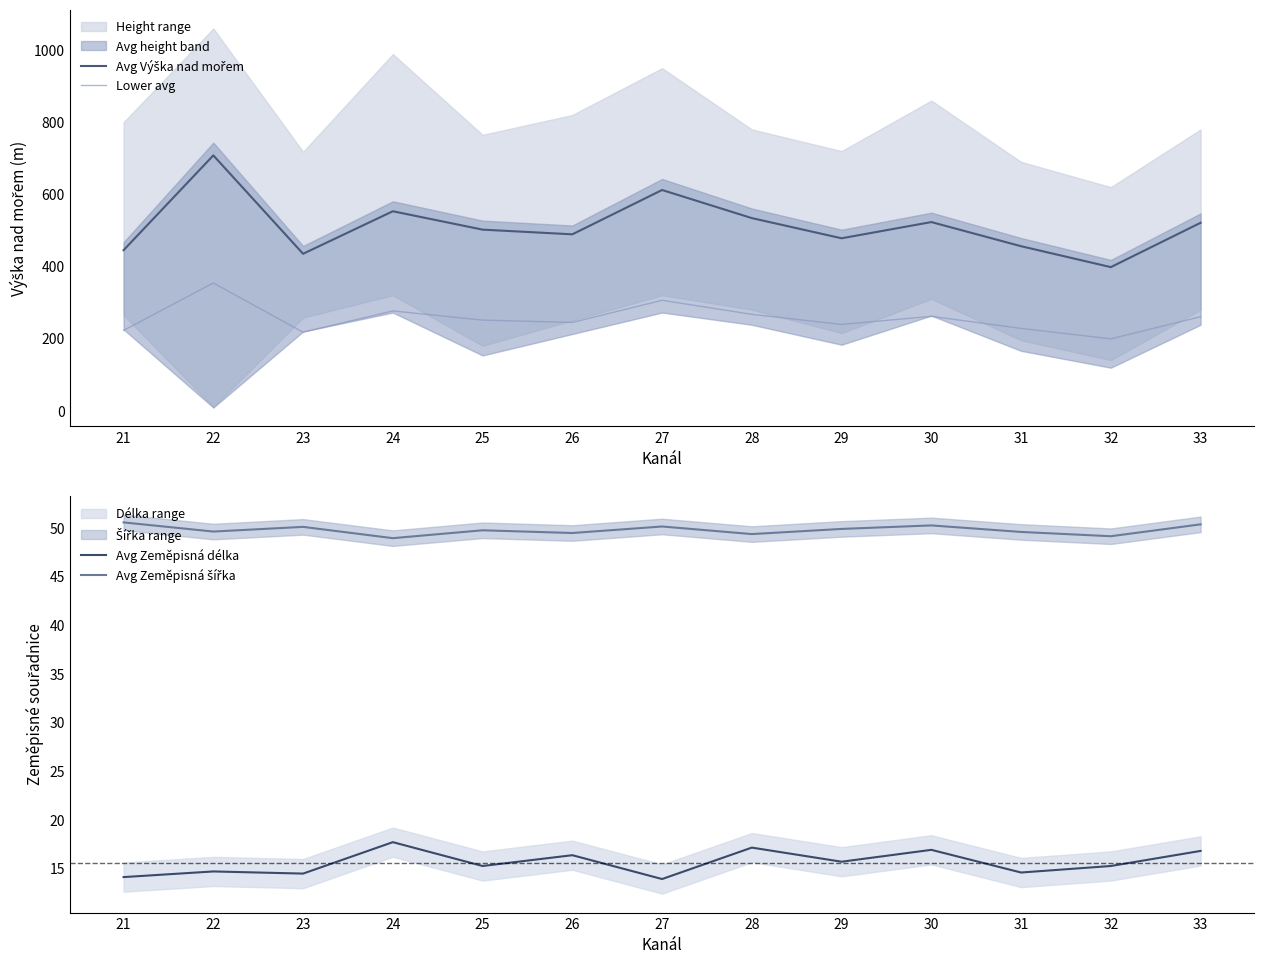

What value does the Lower avg series have at 25?

251.0